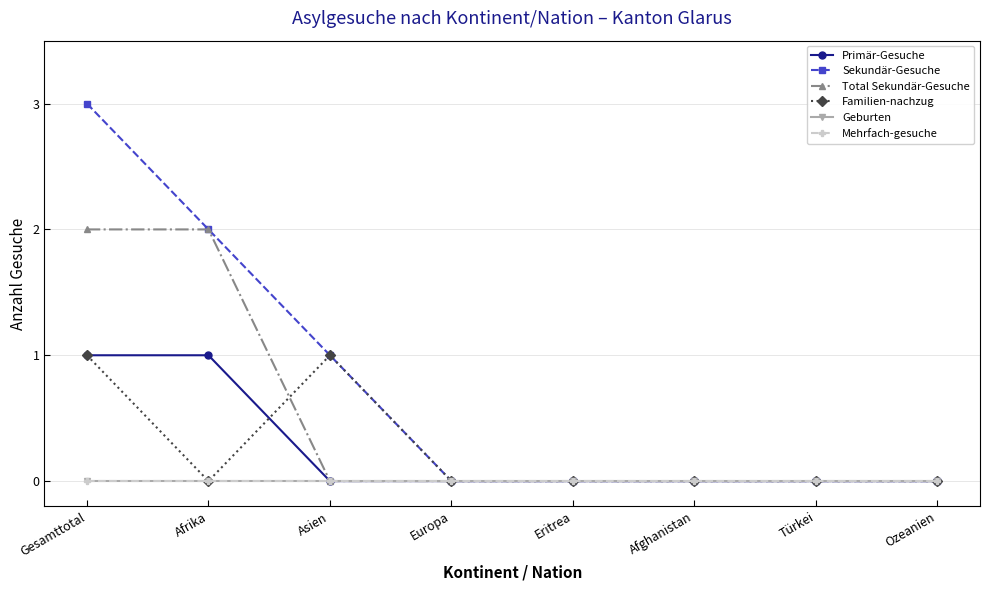

The Primär-Gesuche series shows 1 at Afrika. True or false?

True